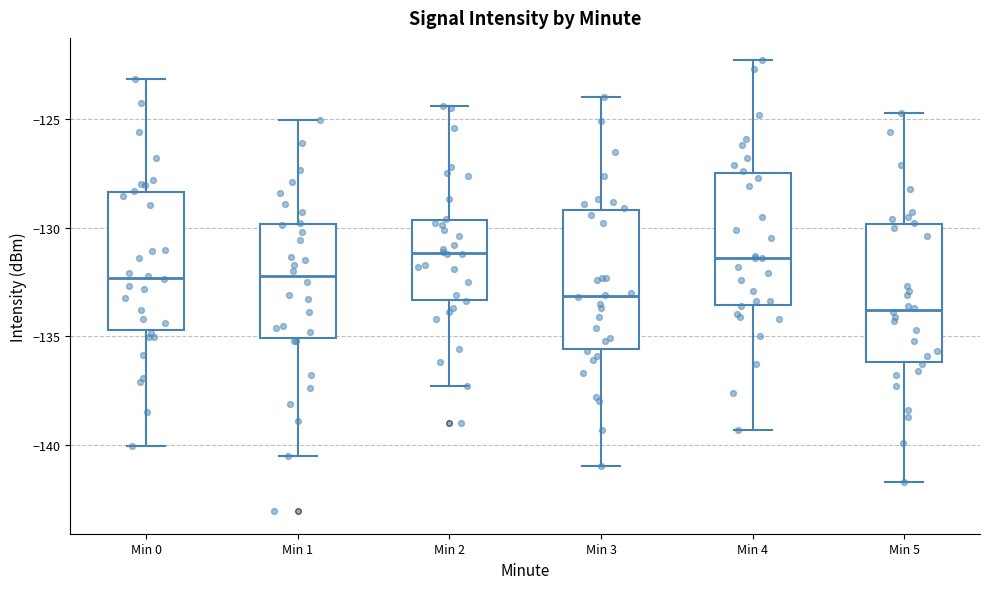

Reading left to right, transcribe this box plot: for each box, give where its median line is, the range the box spans, and where its two whiskers end, as read against the y-axis. The values are not printed on the chart, so give them approximately, as read against the axis.

Min 0: median -132.5, box -134.5 to -128.5, whiskers -140.0 to -123.0
Min 1: median -132.0, box -135.0 to -130.0, whiskers -140.5 to -125.0
Min 2: median -131.0, box -133.5 to -129.5, whiskers -137.5 to -124.5
Min 3: median -133.0, box -135.5 to -129.0, whiskers -141.0 to -124.0
Min 4: median -131.5, box -133.5 to -127.5, whiskers -139.5 to -122.5
Min 5: median -134.0, box -136.0 to -130.0, whiskers -141.5 to -124.5